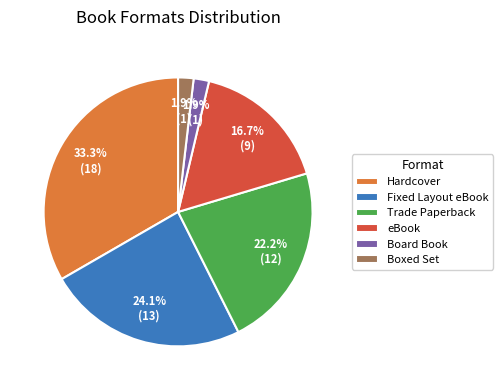

Which slice is the largest?

Hardcover